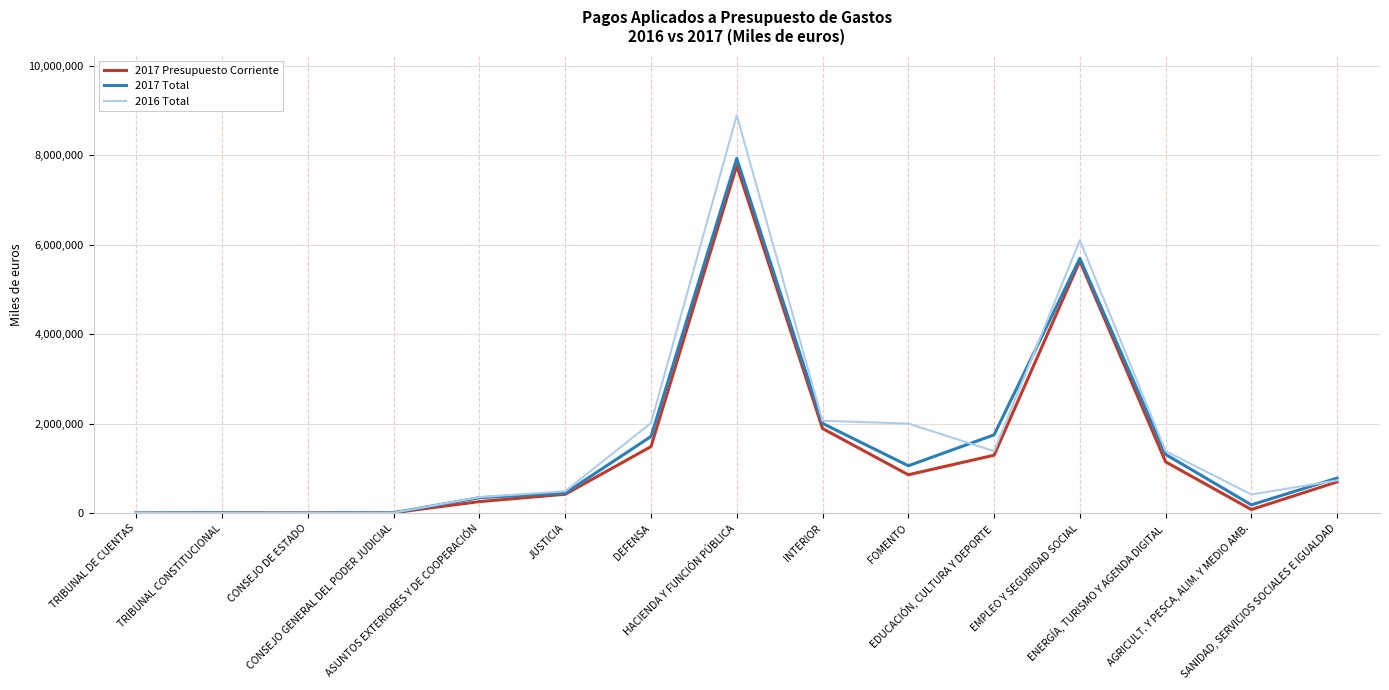

What is the greatest value displayed?

8894467